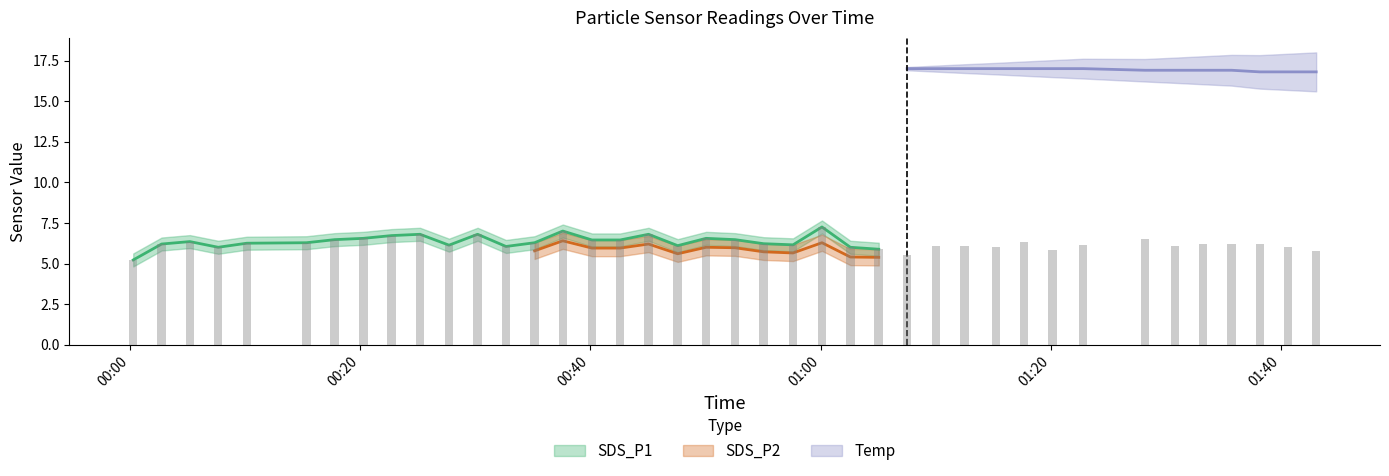

How many groups of bars are there?

40